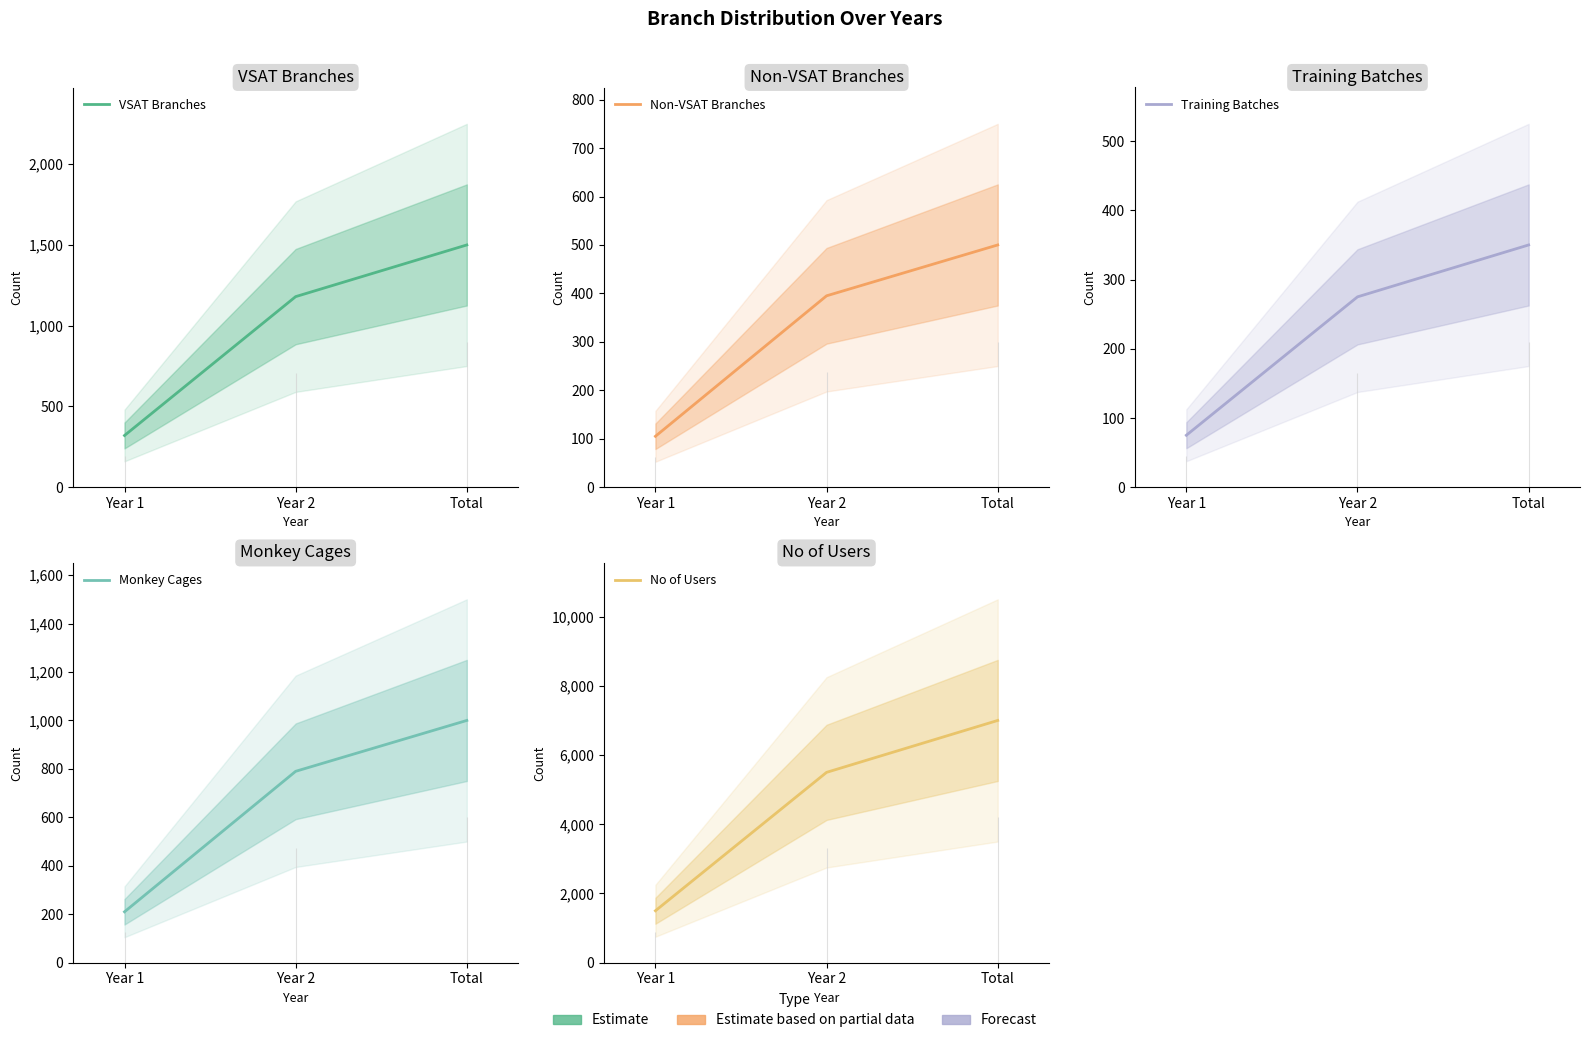

How many data points in Non-VSAT Branches are less than 395?

1